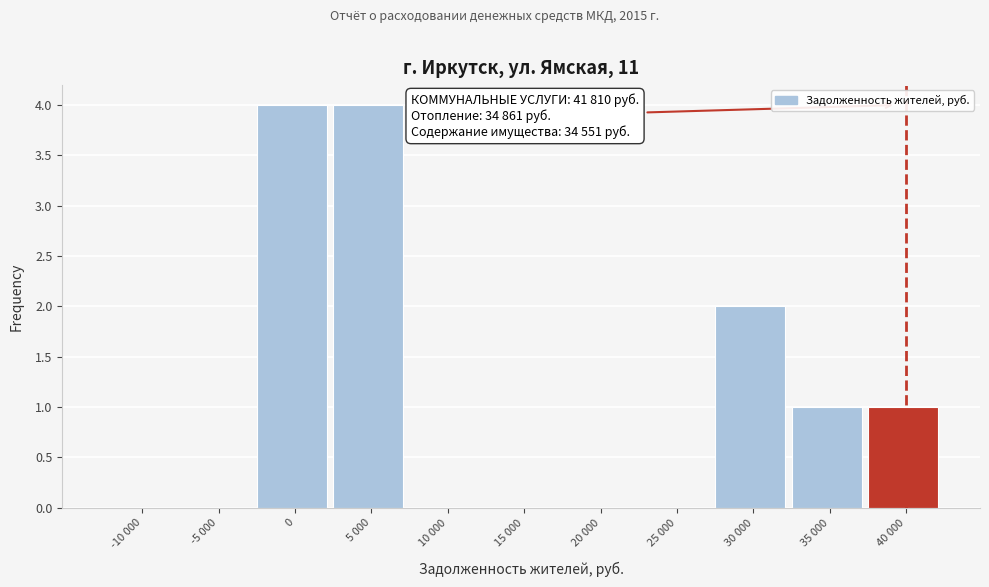

Reading left to right, extract all data points from this chart.

-10 000=0	-5 000=0	0=4	5 000=4	10 000=0	15 000=0	20 000=0	25 000=0	30 000=2	35 000=1	40 000=1